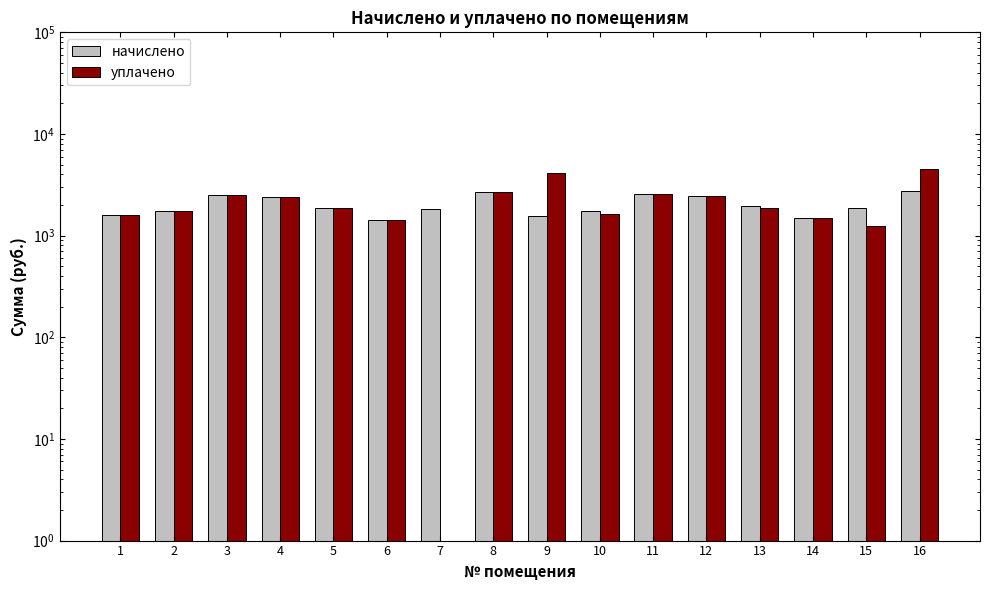

Is the value of начислено at 15 greater than the value of уплачено at 14?

Yes